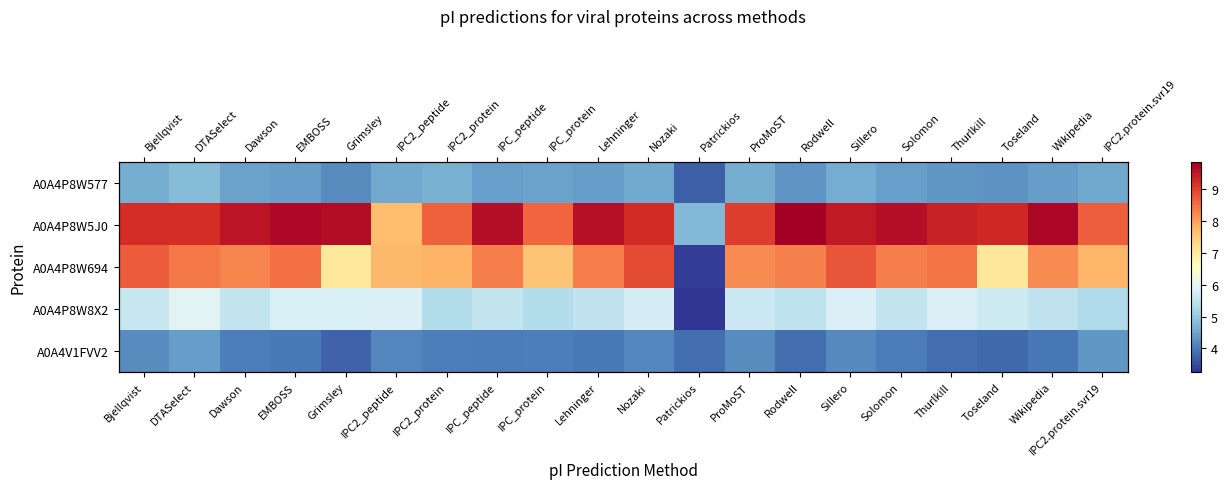

Between DTASelect and Solomon, which series saw the biggest shift?

A0A4P8W8X2